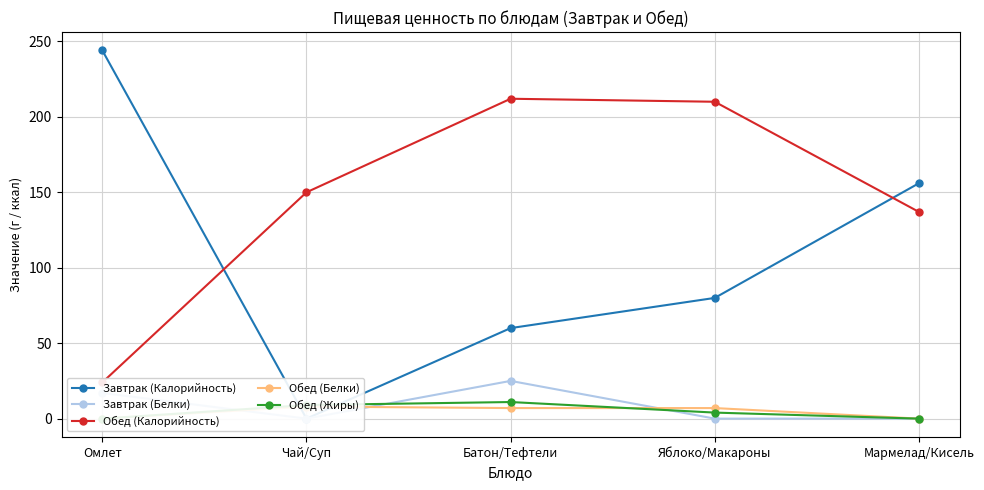

True or false: Завтрак (Белки) and Обед (Калорийность) intersect in this chart.

False